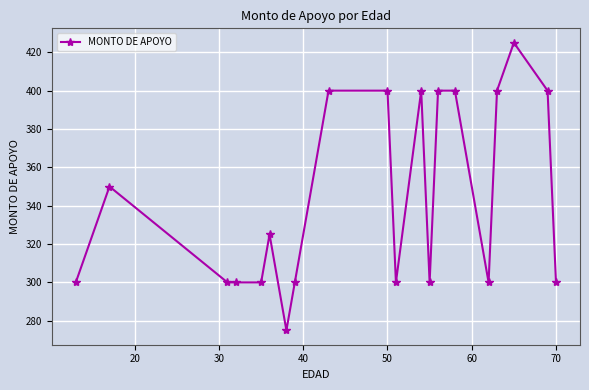

What is the difference between the maximum and minimum values?

150